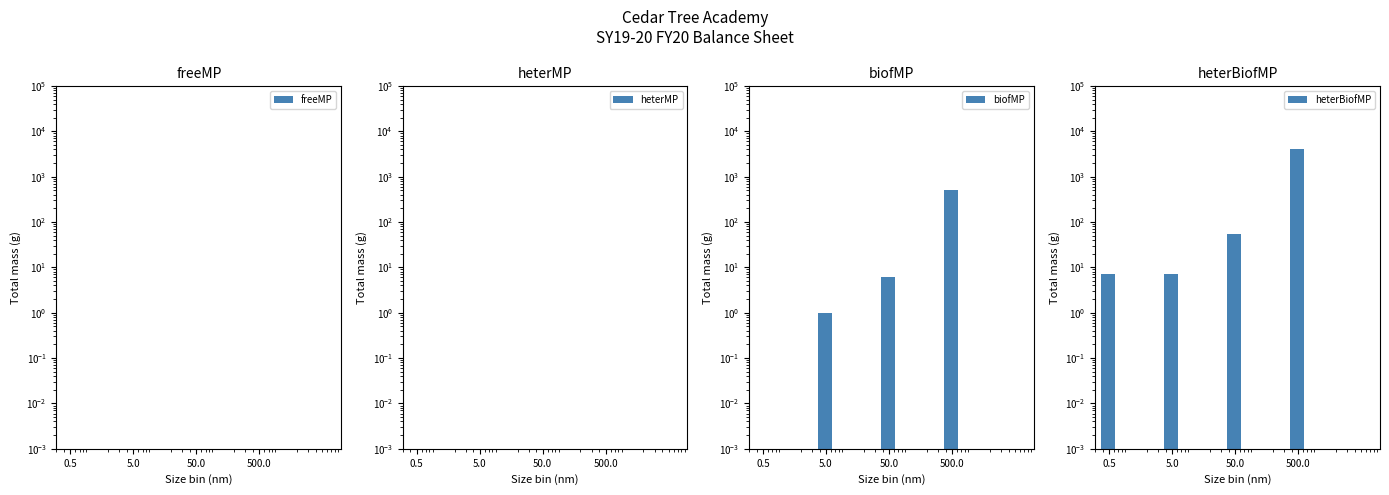

What is the average value of the biofMP series?

126.8